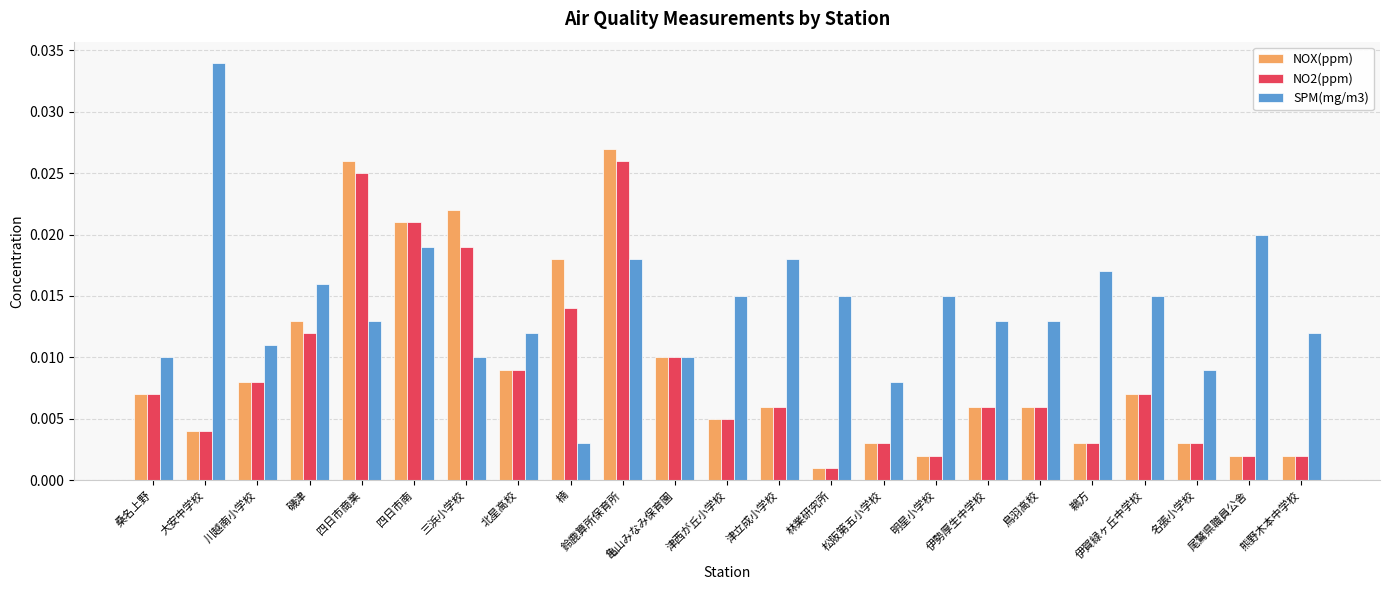

How many categories are shown in the chart?

23